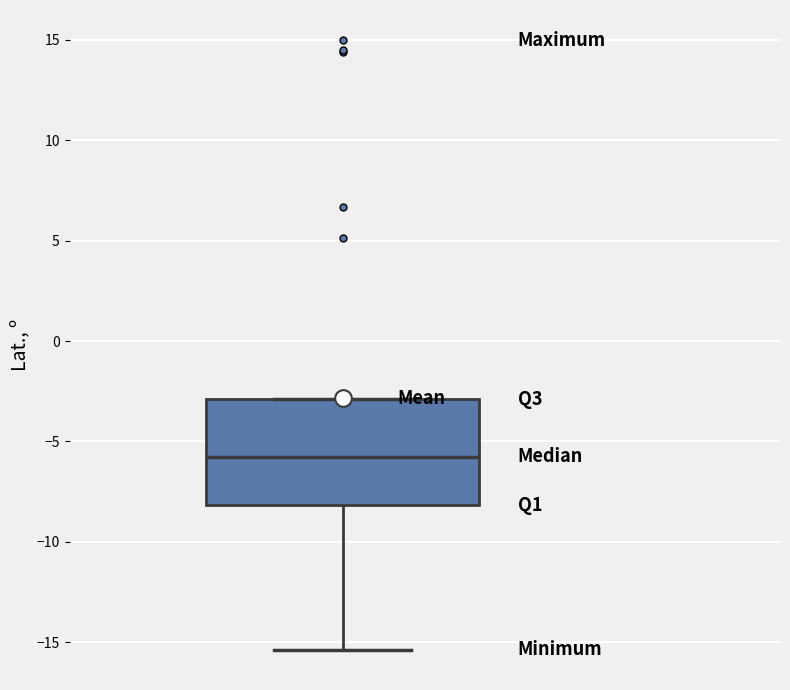

Transcribe this box plot: give where the median line is, the range the box spans, and where the two whiskers end, as read against the y-axis. The values are not printed on the chart, so give them approximately, as read against the axis.

median -6.0, box -8.0 to -3.0, whiskers -15.5 to -3.0